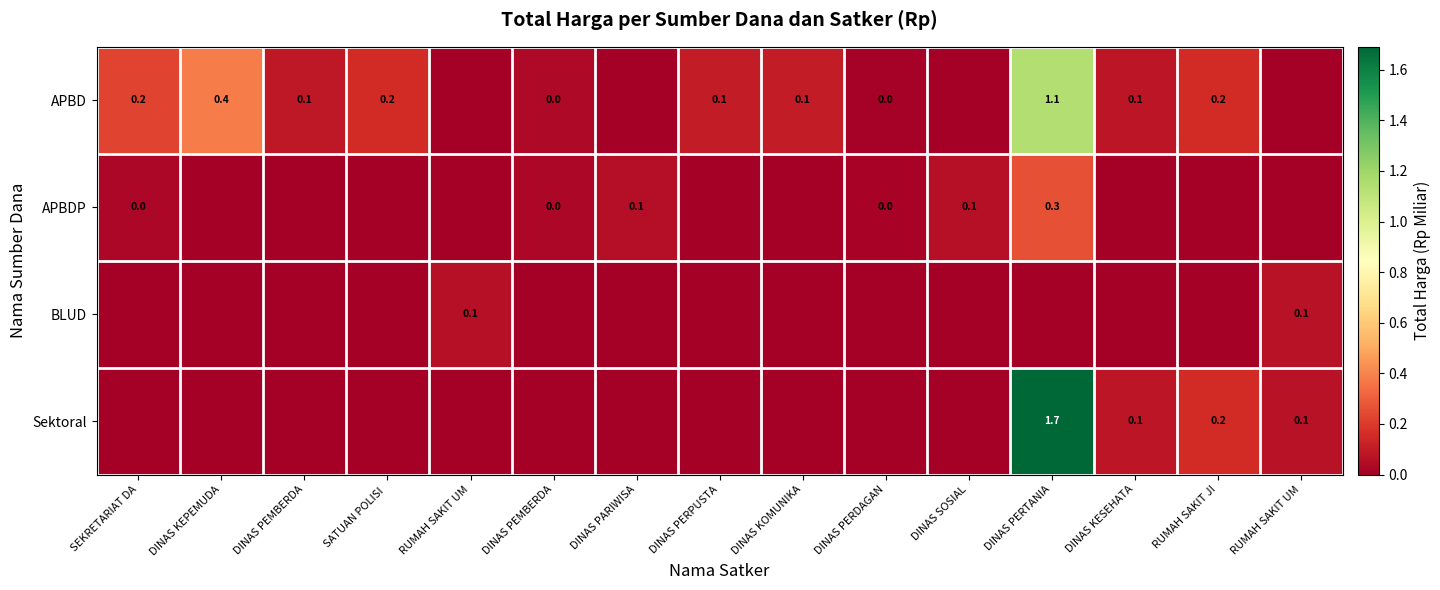

At which category is the sum across all series the highest?

DINAS PERTANIA